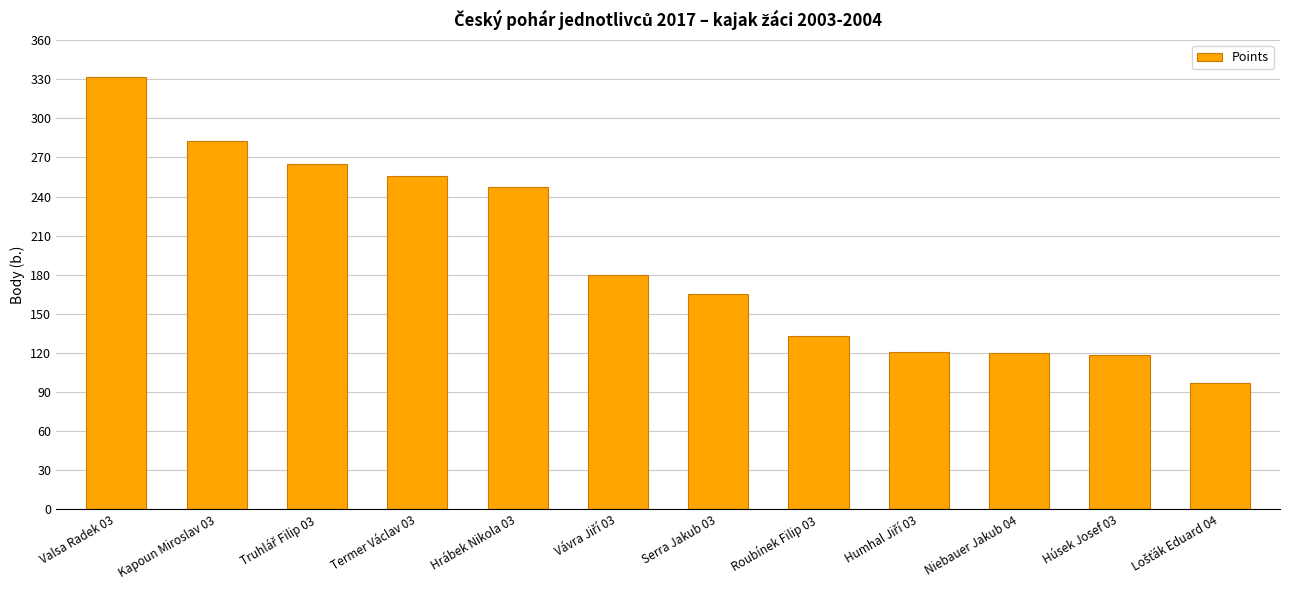

What is the value of the 3rd bar from the left?

265